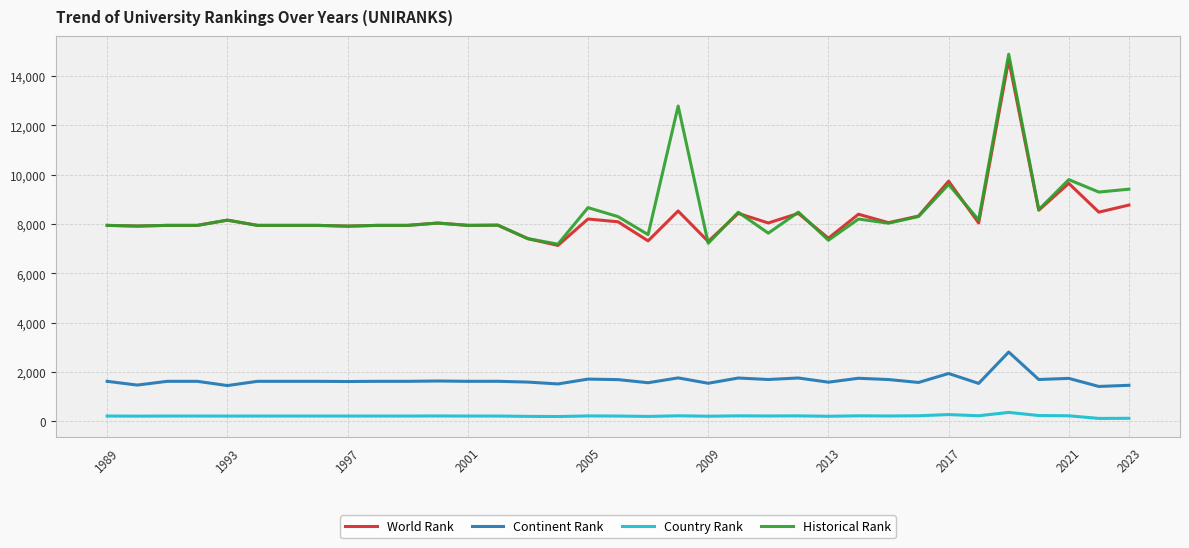

What is the lowest value of the Historical Rank series?

7186.0